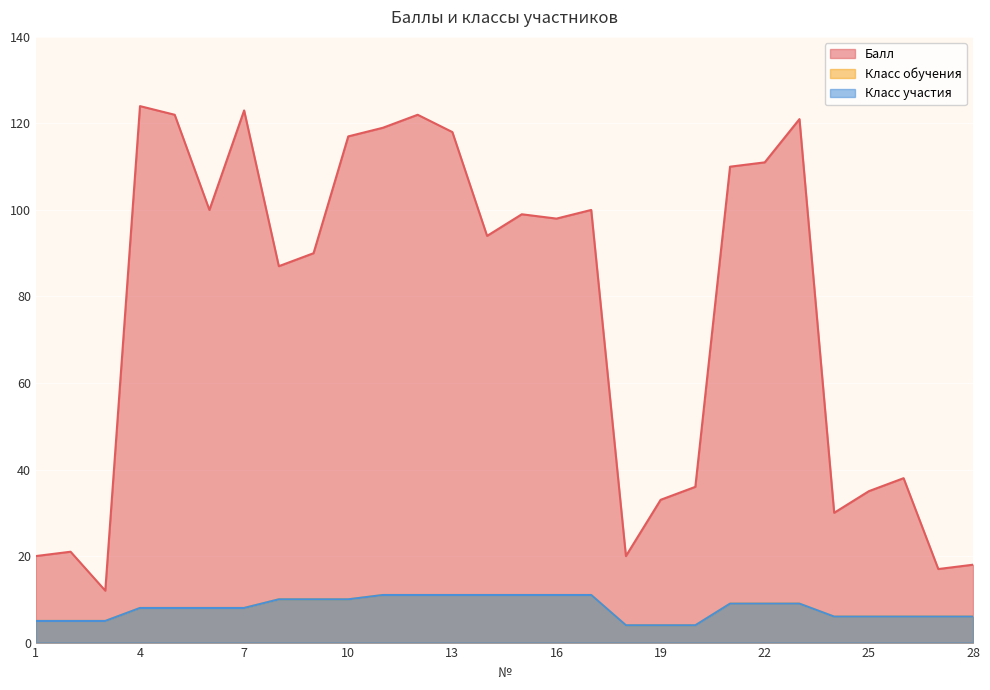

Reading left to right, extract all data points from this chart.

Балл: 20	21	12	124	122	100	123	87	90	117	119	122	118	94	99	98	100	20	33	36	110	111	121	30	35	38	17	18
Класс обучения: 5	5	5	8	8	8	8	10	10	10	11	11	11	11	11	11	11	4	4	4	9	9	9	6	6	6	6	6
Класс участия: 5	5	5	8	8	8	8	10	10	10	11	11	11	11	11	11	11	4	4	4	9	9	9	6	6	6	6	6